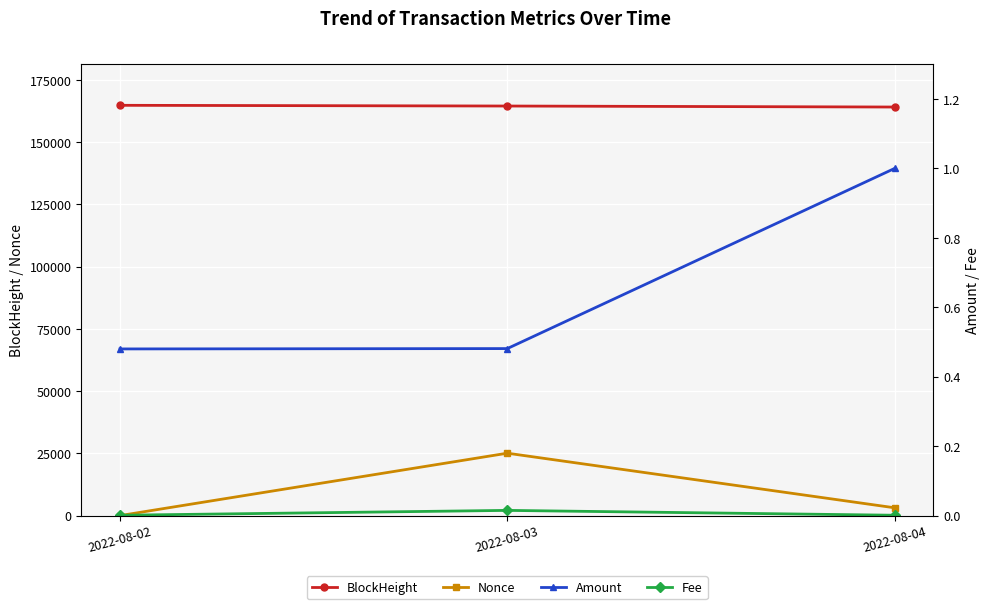

What is the sum of all Amount values?

2.0